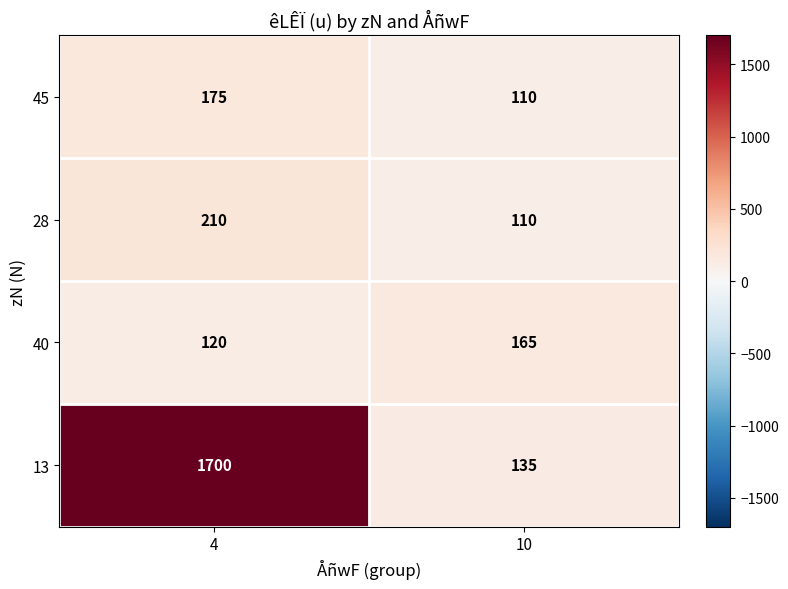

Rank the series by their maximum value, from highest to lowest.

13, 28, 45, 40